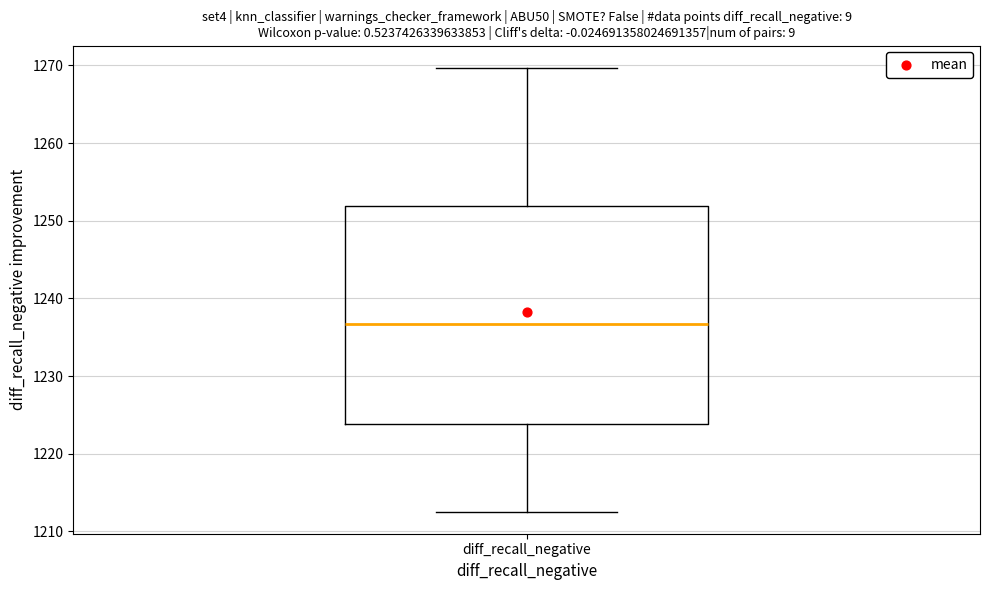

Transcribe this box plot: give where the median line is, the range the box spans, and where the two whiskers end, as read against the y-axis. The values are not printed on the chart, so give them approximately, as read against the axis.

median 1237, box 1224 to 1252, whiskers 1213 to 1270